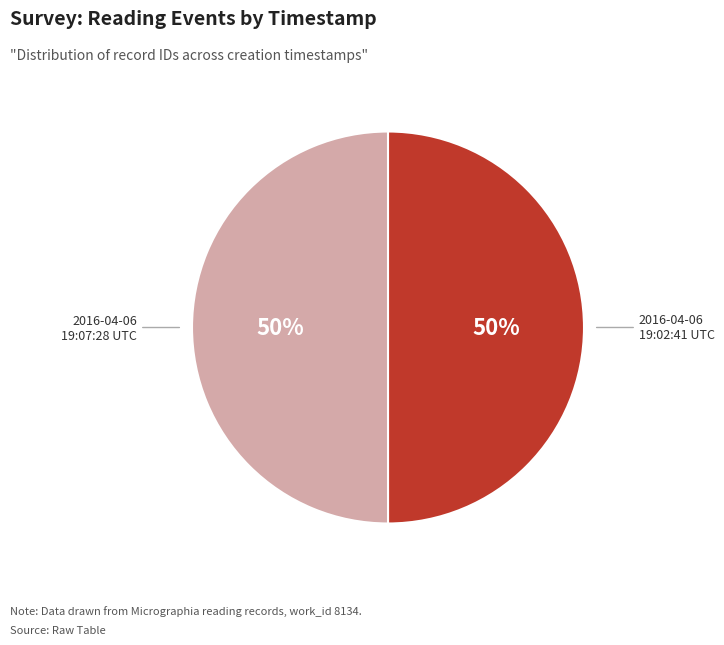

True or false: 2016-04-06 19:07:28 UTC accounts for 38% of the total.

False